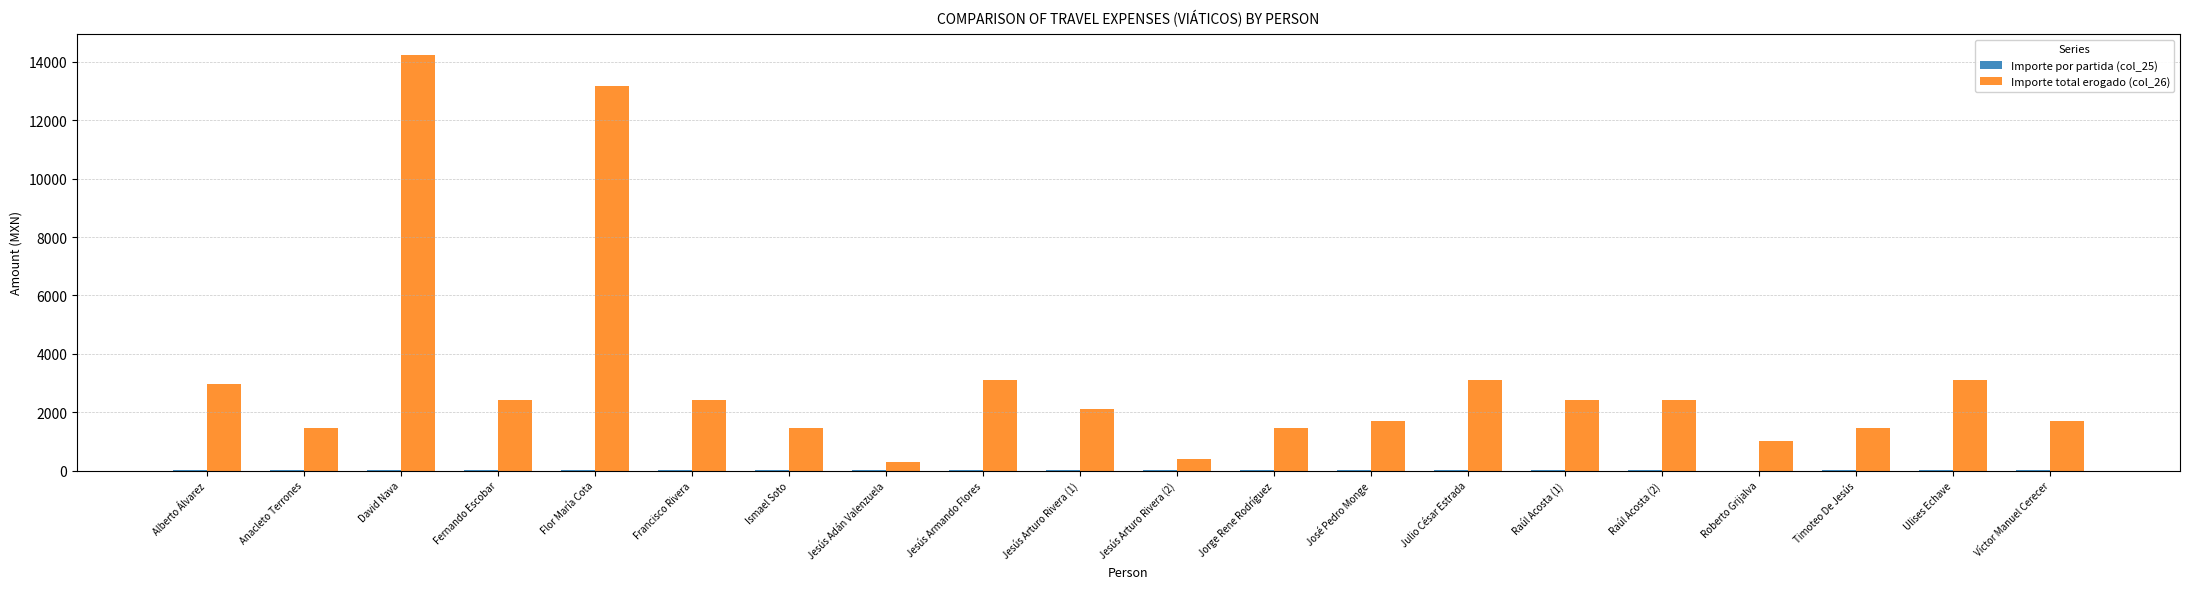

How many series are shown in this chart?

2